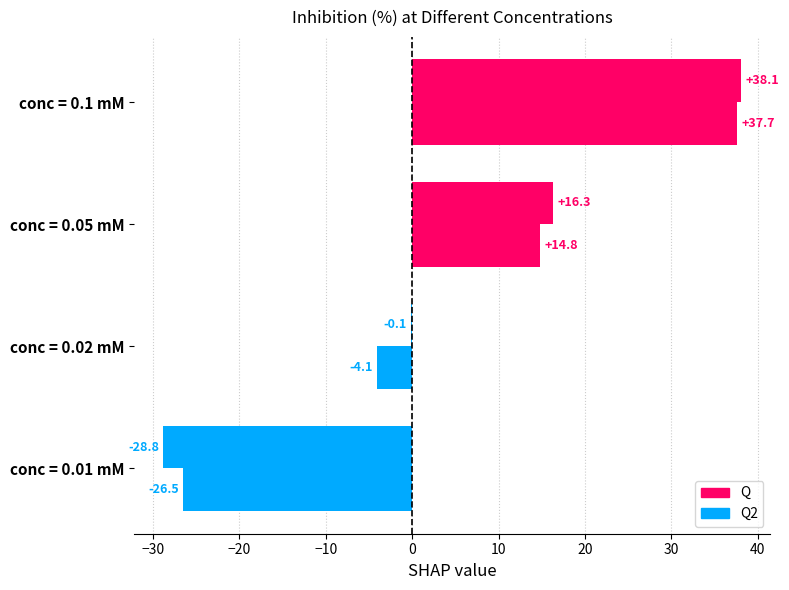

What is the value of the Q2 bar at the 1st from the left?

-26.5